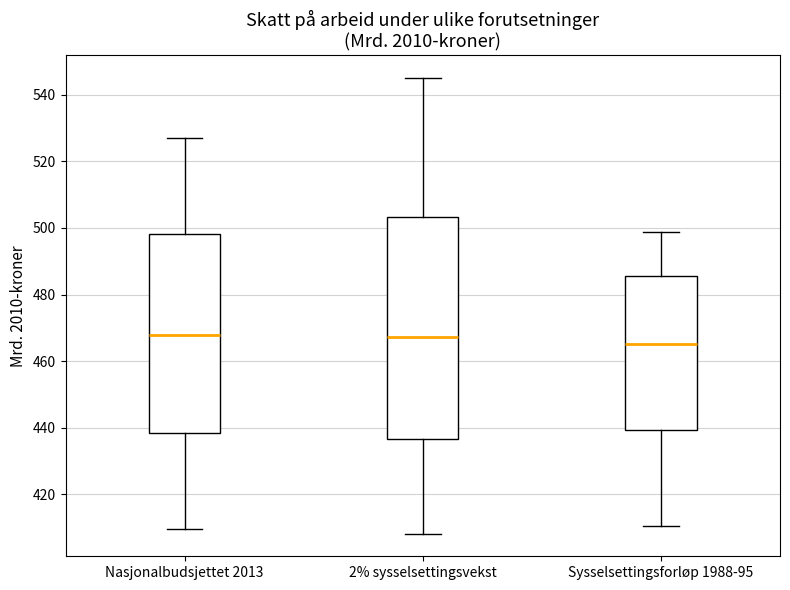

Which box has the lowest median line?

Sysselsettingsforløp 1988-95